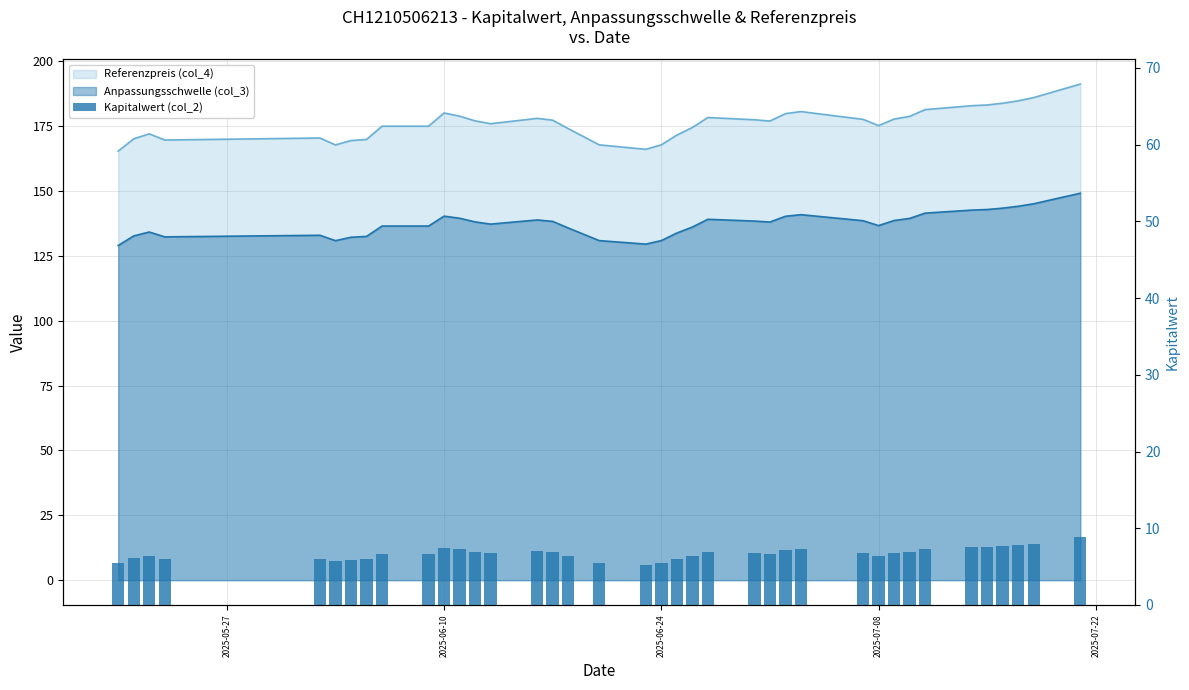

Reading left to right, extract all data points from this chart.

5.5	6.1	6.4	6.0	6.0	5.7	5.9	6.0	6.7	6.6	7.4	7.2	6.9	6.8	7.1	6.9	6.4	5.5	5.3	5.5	6.0	6.4	6.9	6.8	6.7	7.1	7.2	6.7	6.4	6.7	6.9	7.3	7.5	7.5	7.7	7.8	8.0	8.9